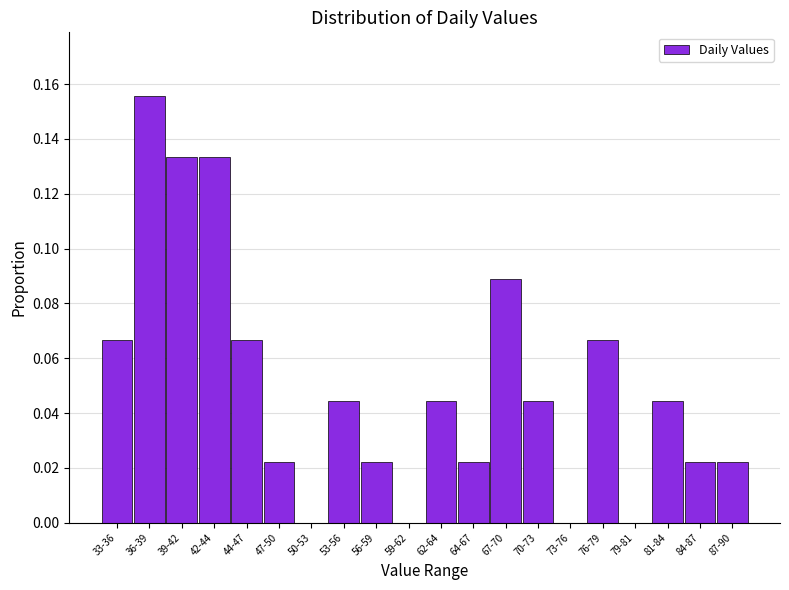

The value at 56-59 is 0.0. True or false?

True